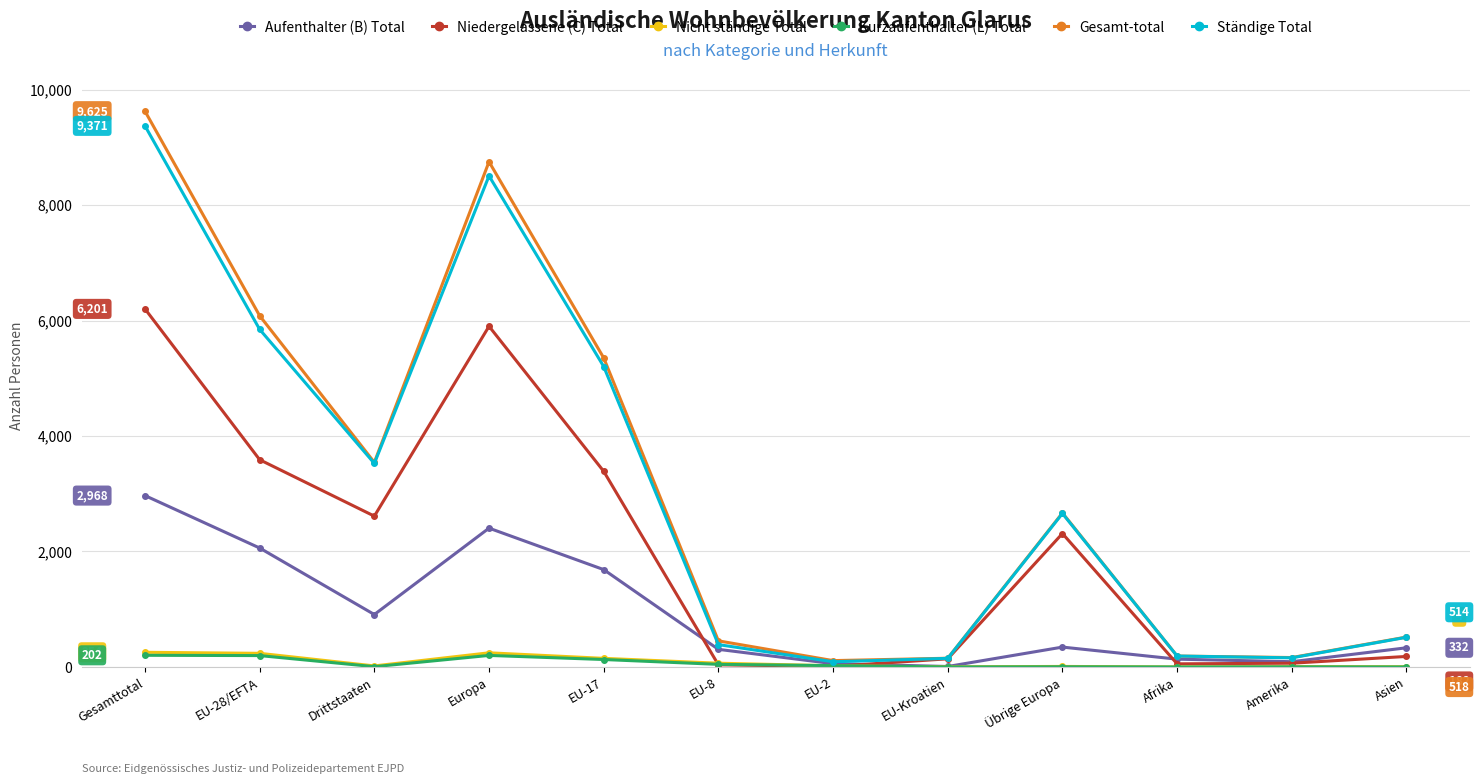

What are all the series names shown in the legend?

Aufenthalter (B) Total, Niedergelassene (C) Total, Nicht ständige Total, Kurzaufenthalter (L) Total, Gesamt-total, Ständige Total